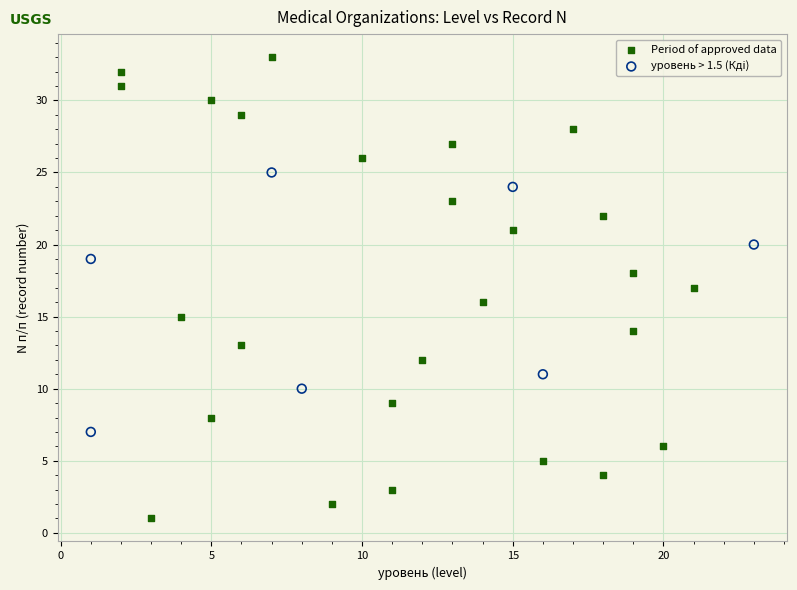

Which series reaches the minimum Y coordinate?

Period of approved data